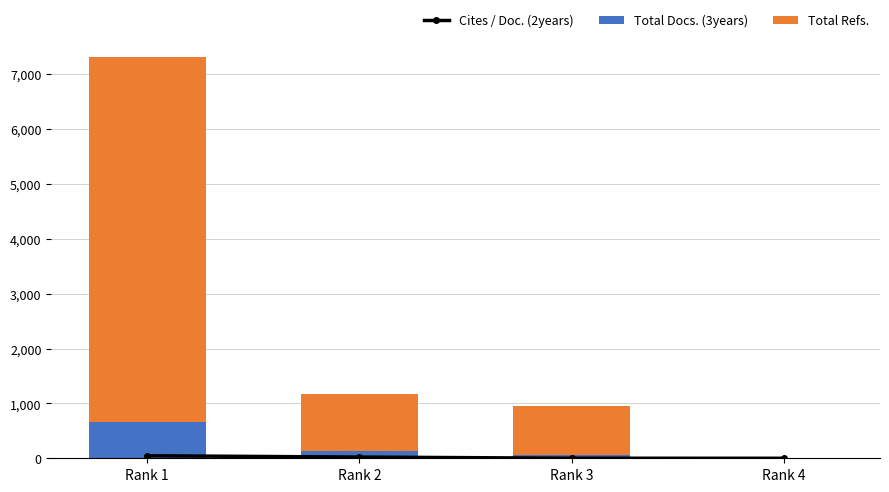

What are all the series names shown in the legend?

Cites / Doc. (2years), Total Docs. (3years), Total Refs.